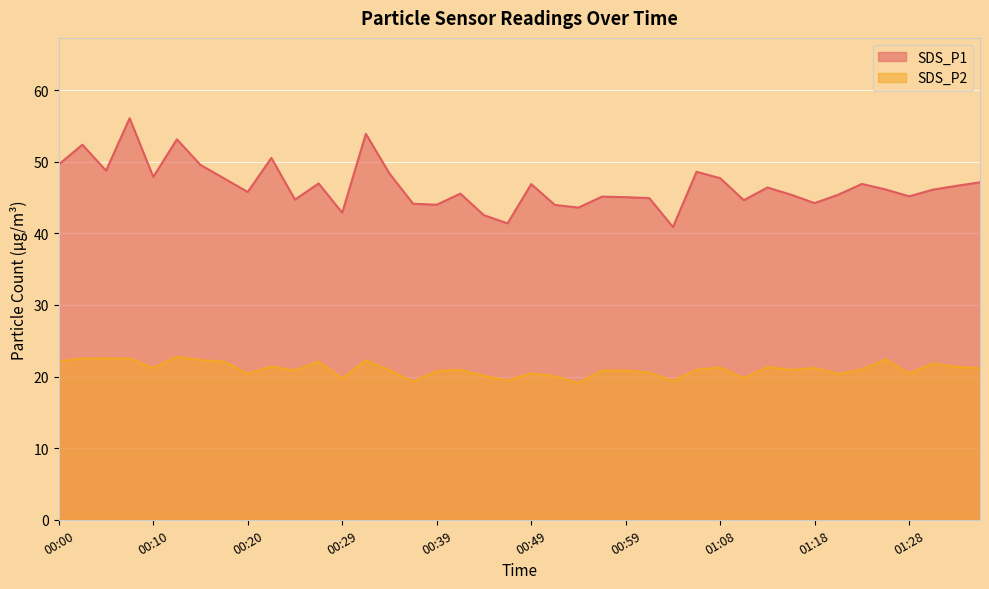

Which category has the highest value in the SDS_P2 series?

00:12